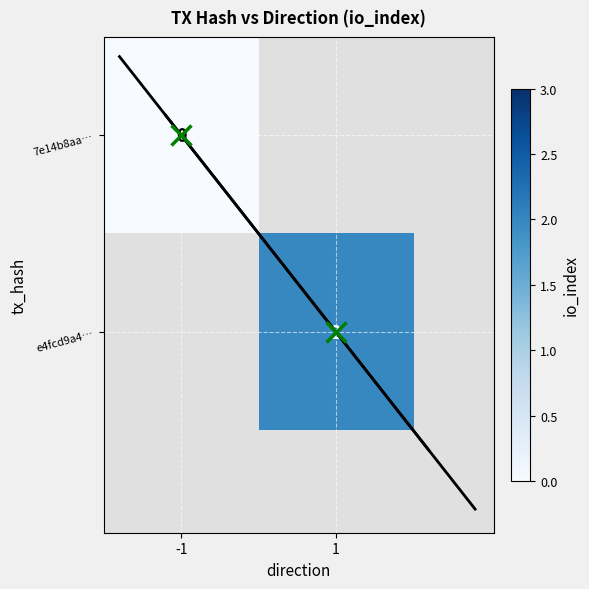

Is the value of e4fcd9a4… at -1 greater than the value of 7e14b8aa… at 1?

No